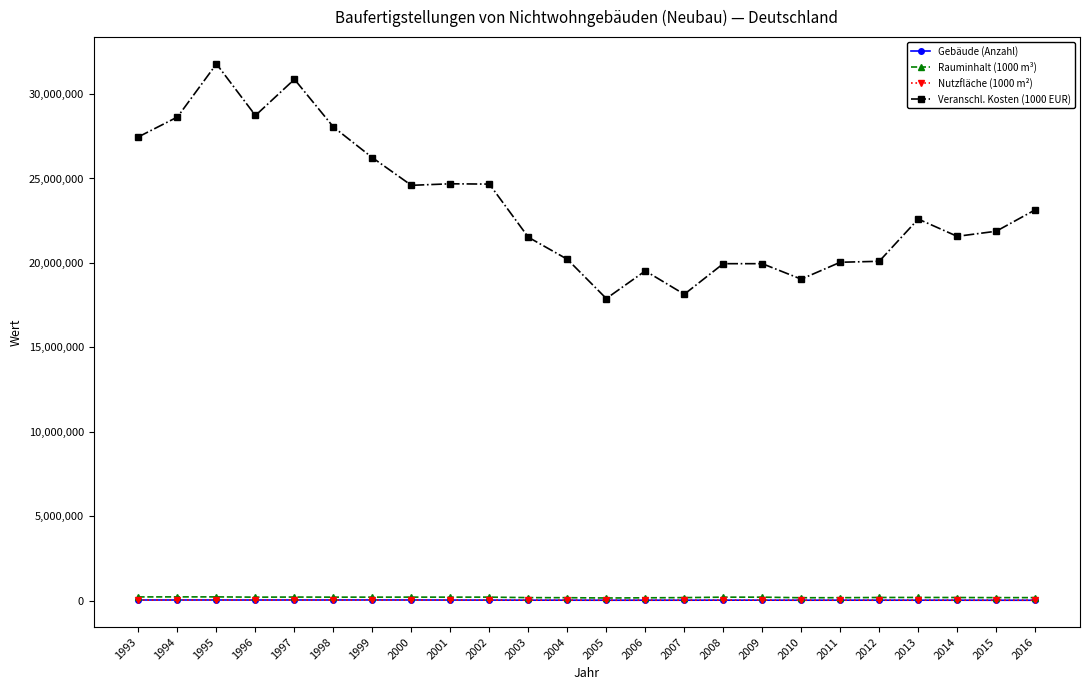

What is the maximum value shown in the chart?

31785023.8